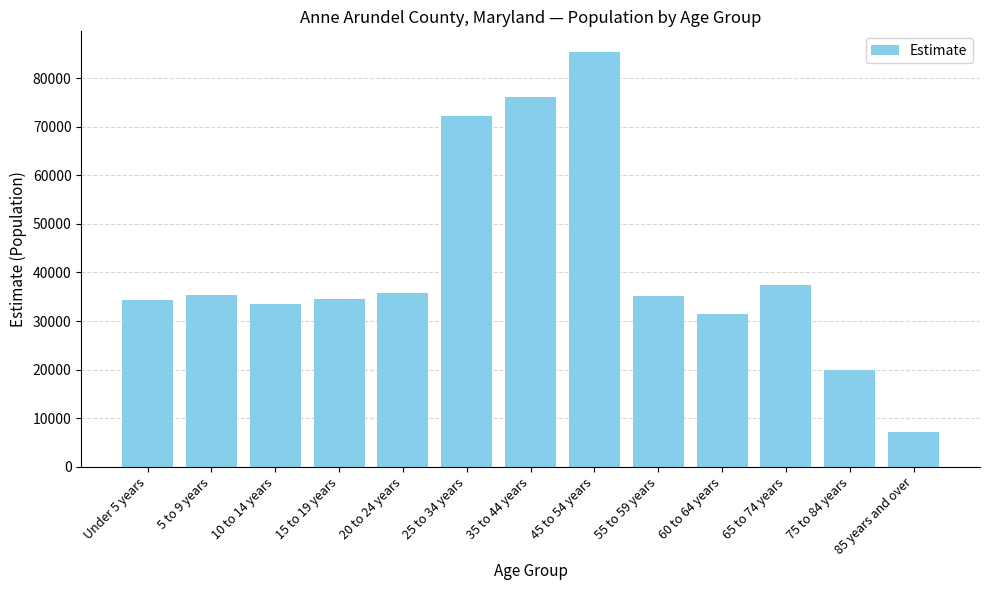

Approximately how many times larger is the value at 75 to 84 years compared to 60 to 64 years?

0.6